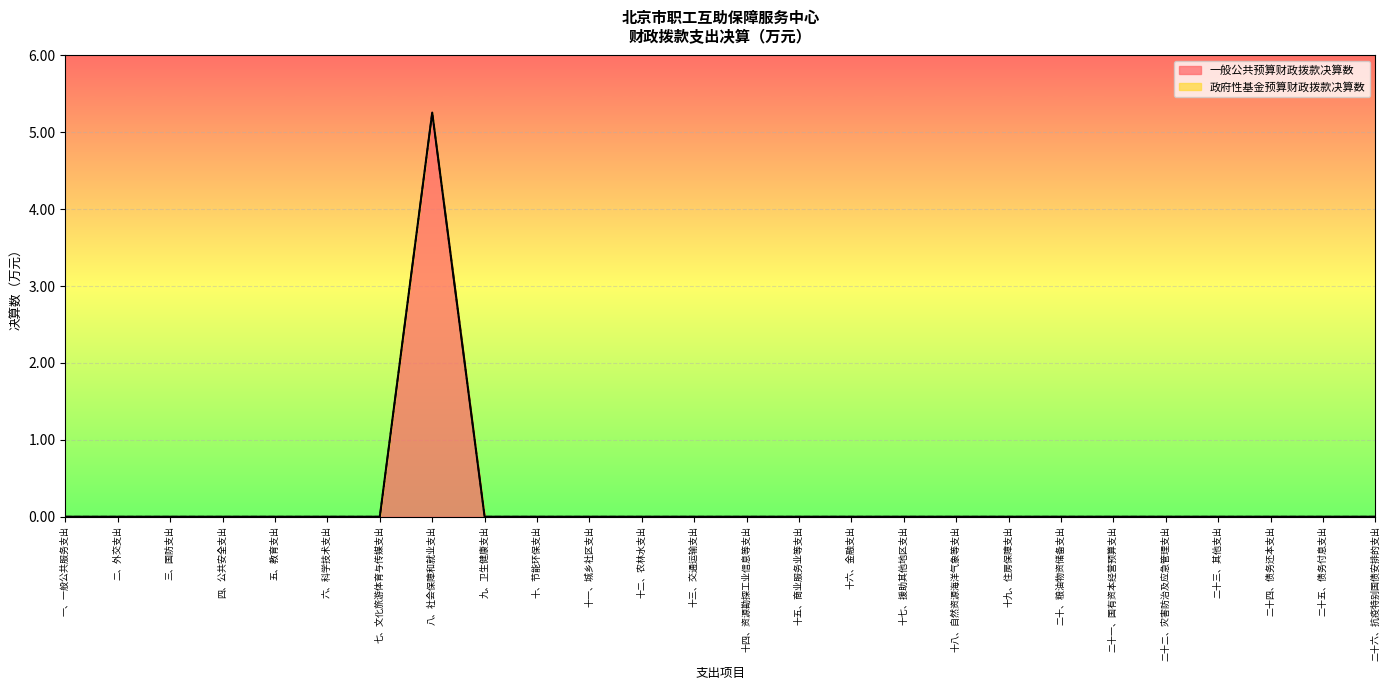

How many interior local peaks (higher than both neighbors) does the data have?

1